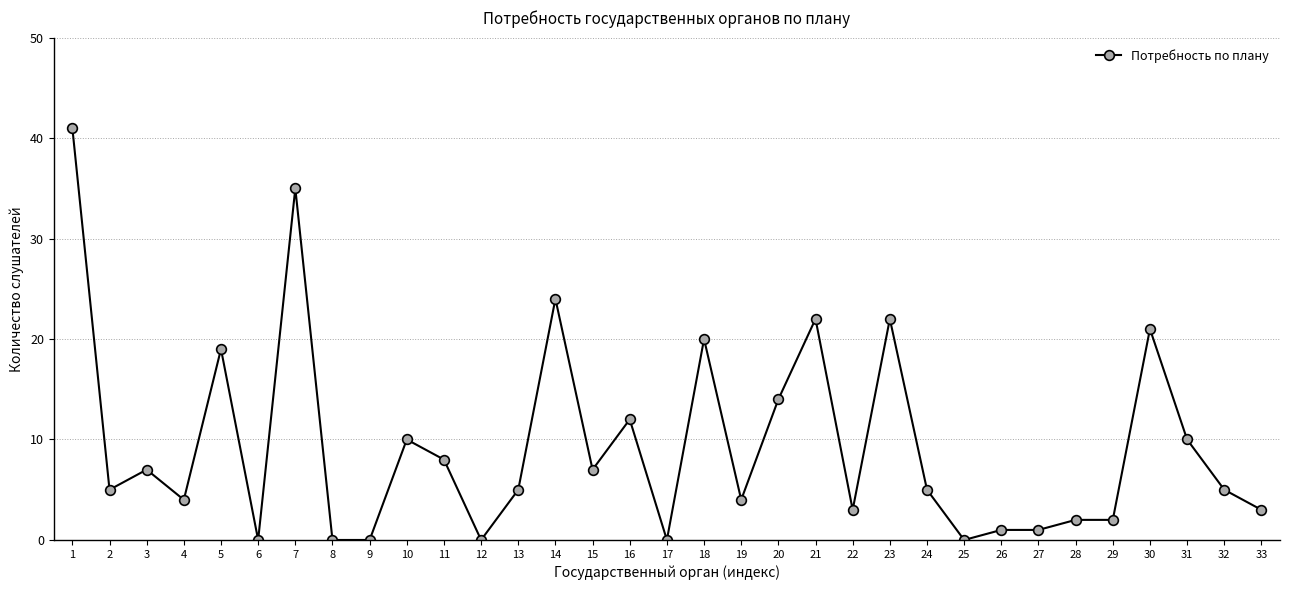

At which label is the value closest to 20?

18